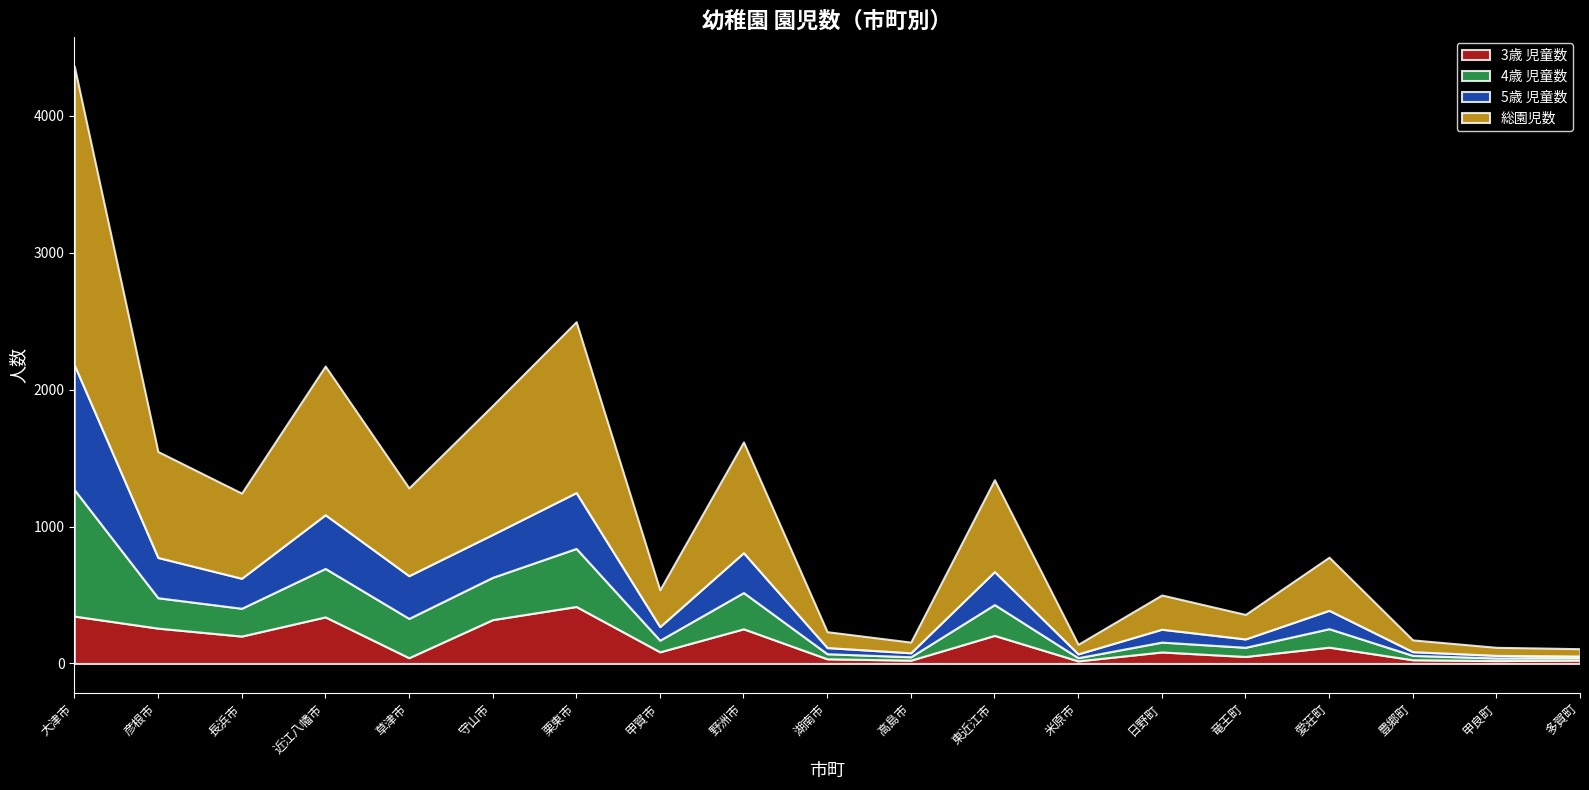

How many interior local valleys does the 4歳 児童数 series have?

6